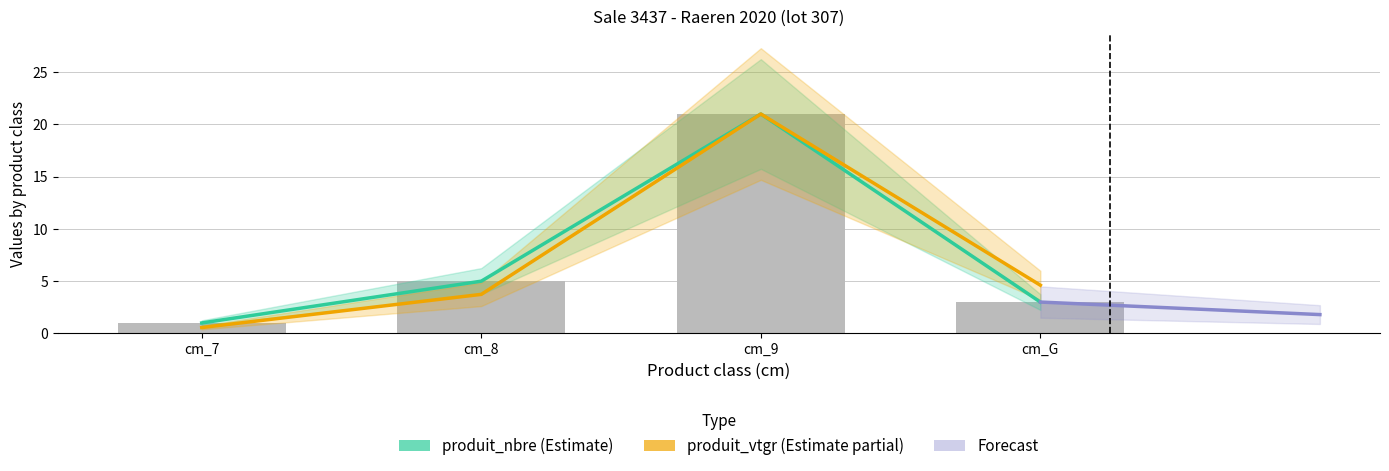

Is it true that produit_vtgr equals 4.6 at cm_G?

True